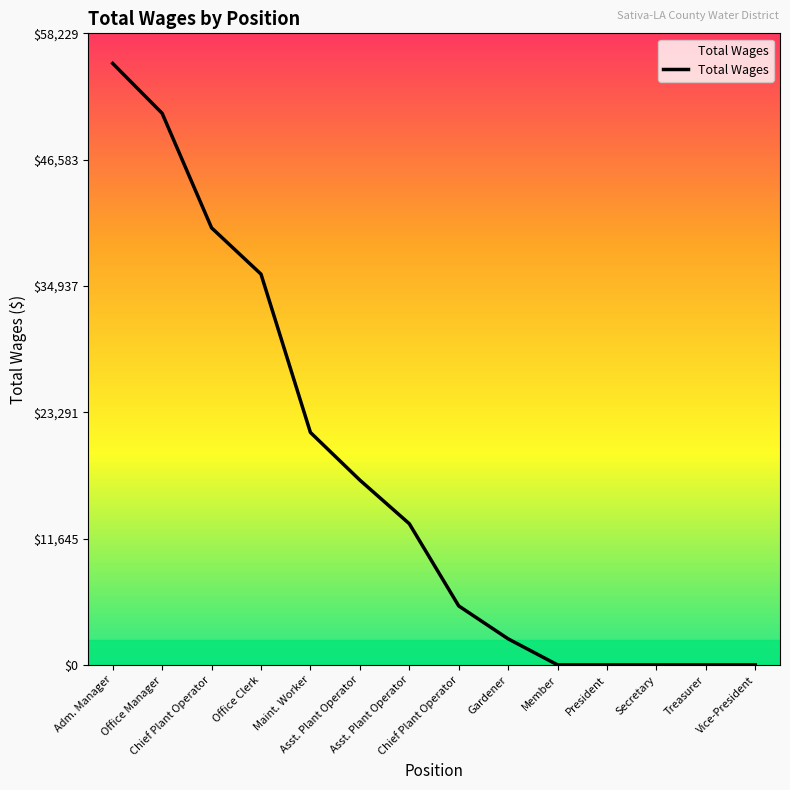

Rank the categories by value from lowest to highest.

Member, President, Secretary, Treasurer, Vice-President, Gardener, Chief Plant Operator, Asst. Plant Operator, Asst. Plant Operator, Maint. Worker, Office Clerk, Chief Plant Operator, Office Manager, Adm. Manager